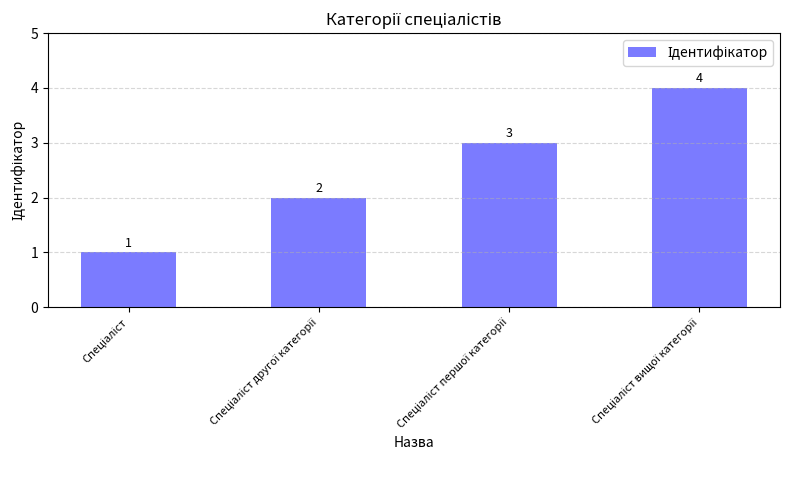

Count the values in the range 2 to 4.

3